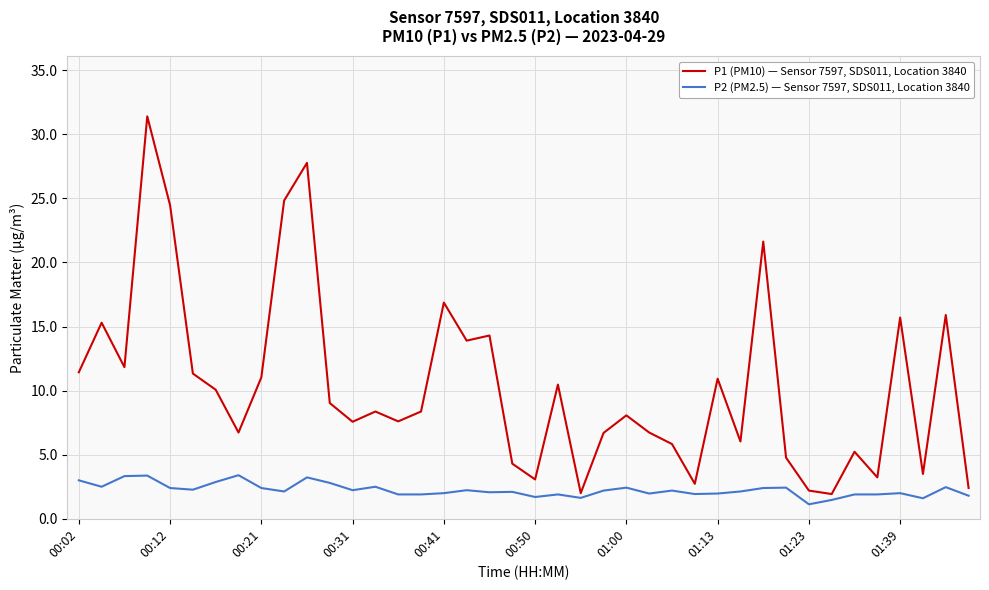

How many distinct data groups are displayed?

2